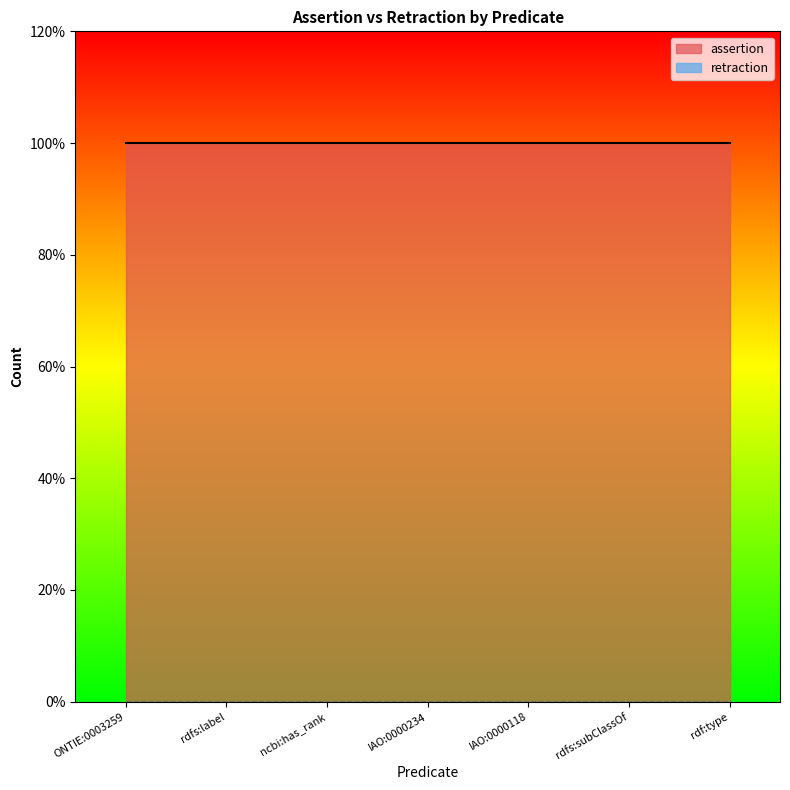

Between IAO:0000234 and rdf:type, which series saw the biggest shift?

assertion